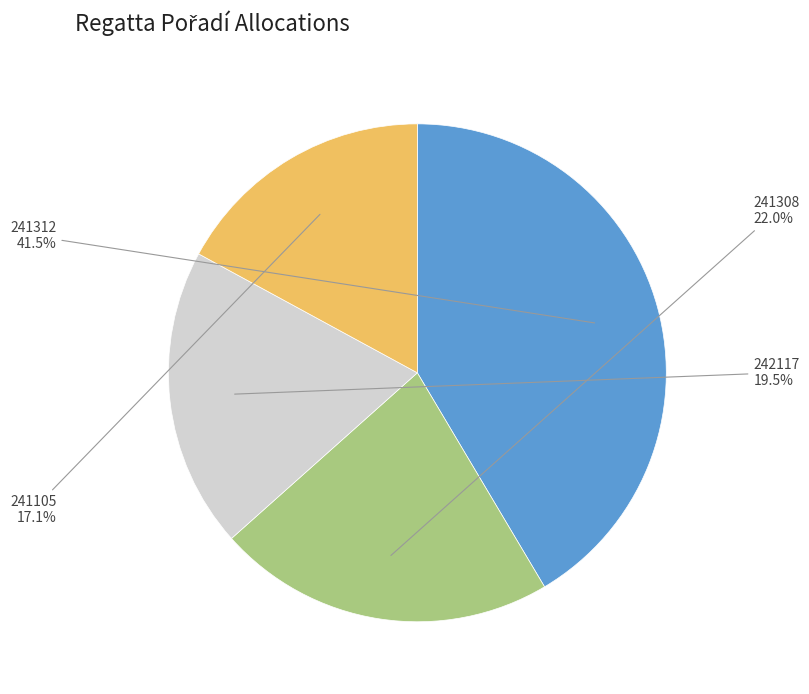

Rank the categories by value from highest to lowest.

241312, 241308, 242117, 241105